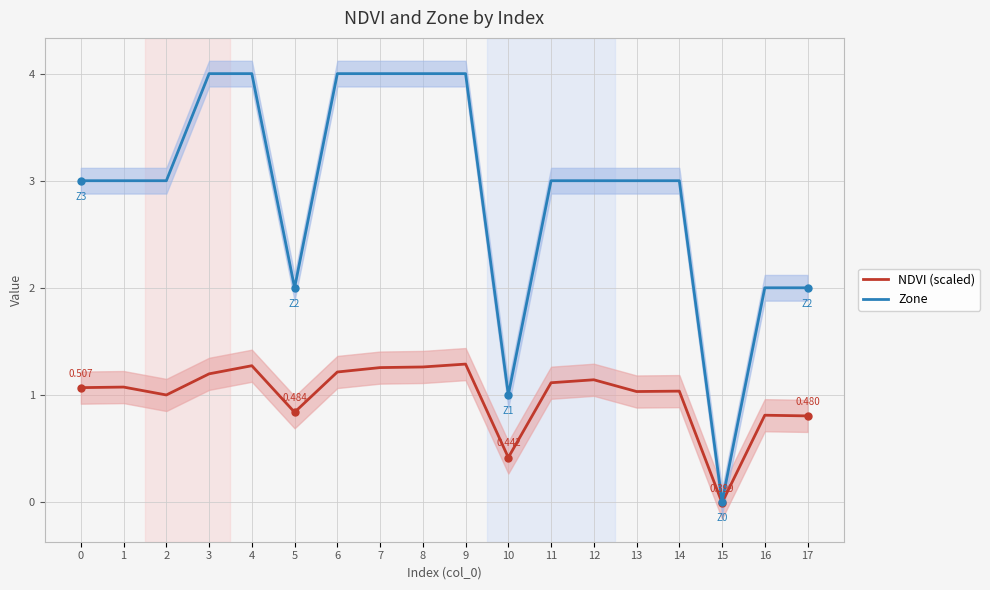

How many data points in Zone are above 3?

6